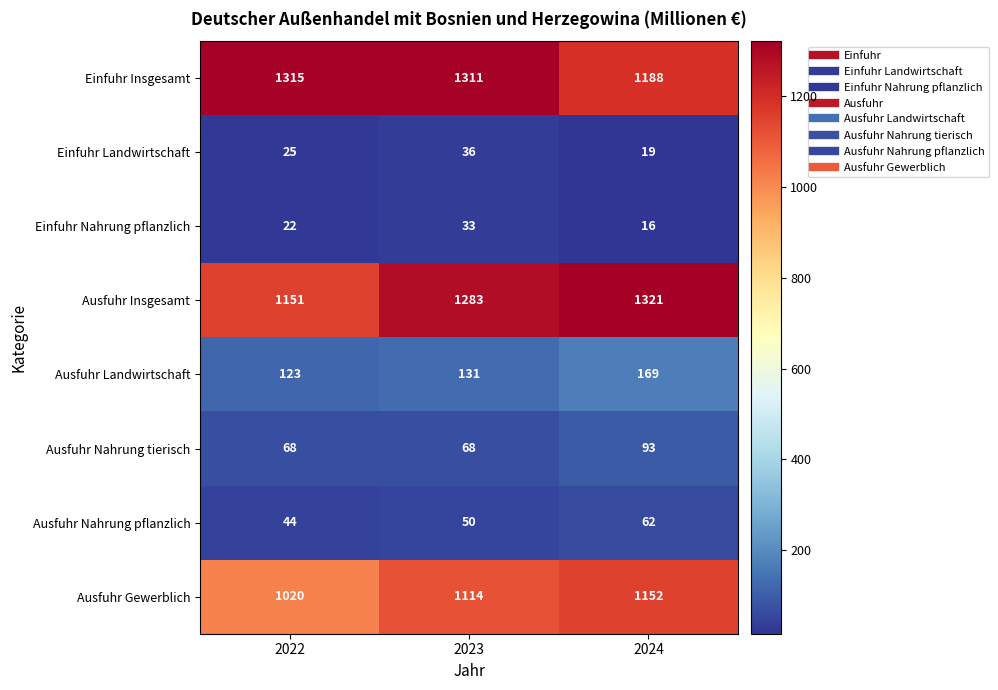

Reading right to left, list all the values displayed in this chart.

Einfuhr Insgesamt: 1188	1311	1315
Einfuhr Landwirtschaft: 19	36	25
Einfuhr Nahrung pflanzlich: 16	33	22
Ausfuhr Insgesamt: 1321	1283	1151
Ausfuhr Landwirtschaft: 169	131	123
Ausfuhr Nahrung tierisch: 93	68	68
Ausfuhr Nahrung pflanzlich: 62	50	44
Ausfuhr Gewerblich: 1152	1114	1020